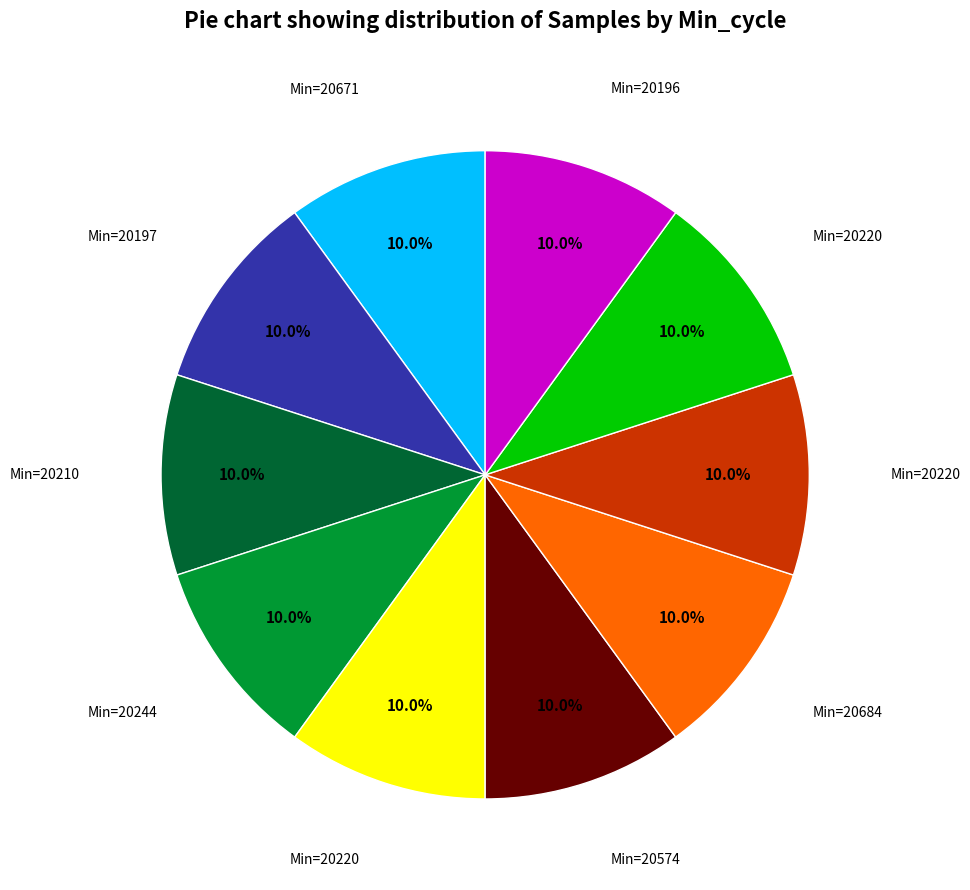

Is there any slice that represents more than half of the pie?

No